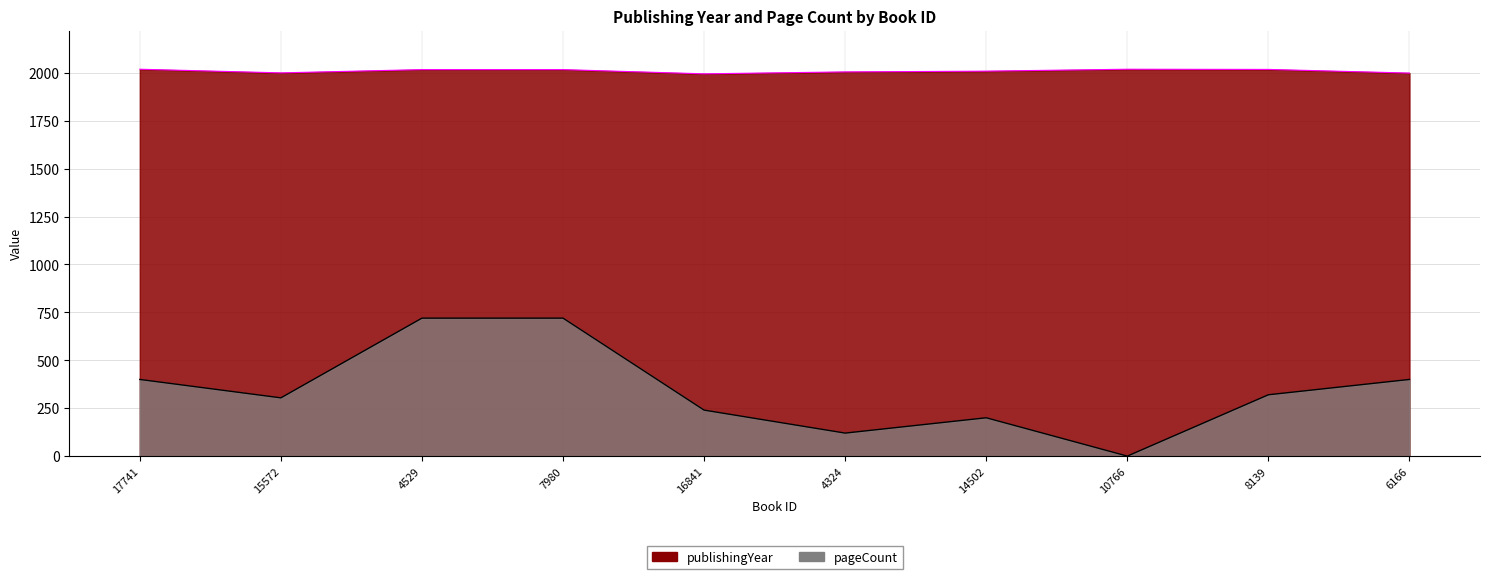

True or false: pageCount and publishingYear cross at least once.

False